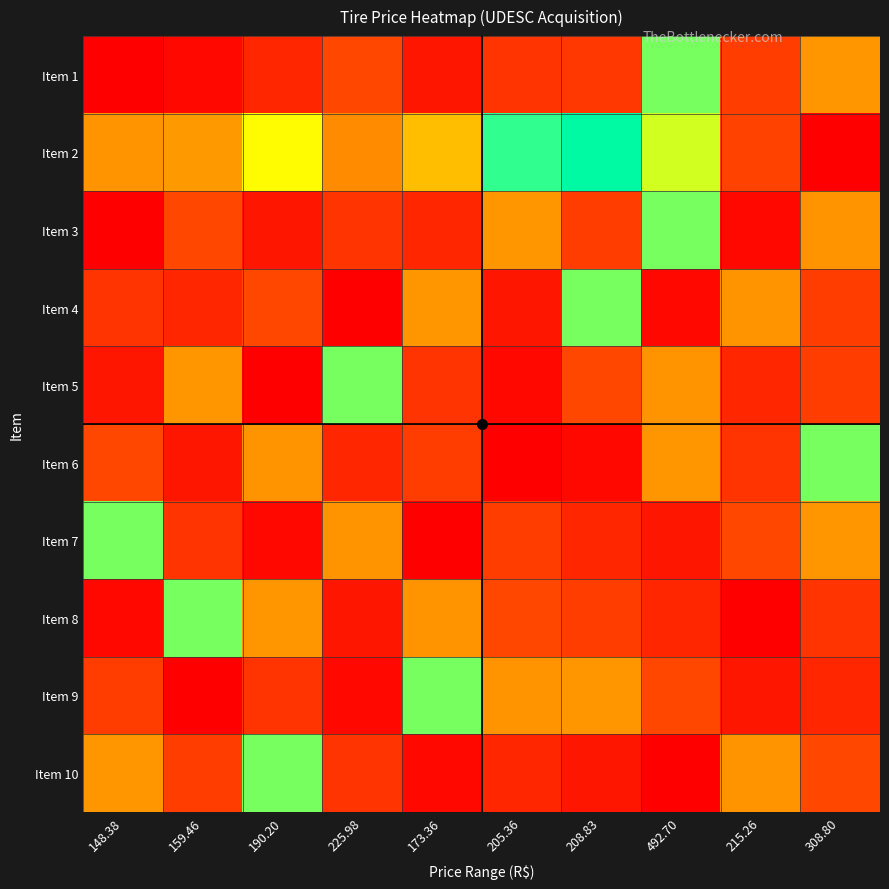

How many series are shown in this chart?

10